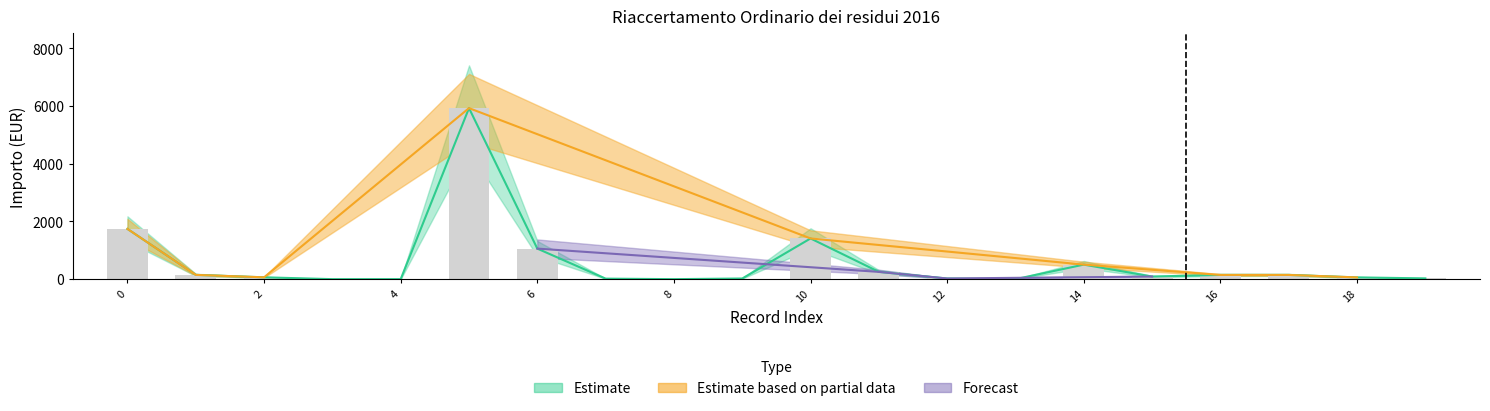

Is it true that importo_residui equals 252.2 at 11?

True